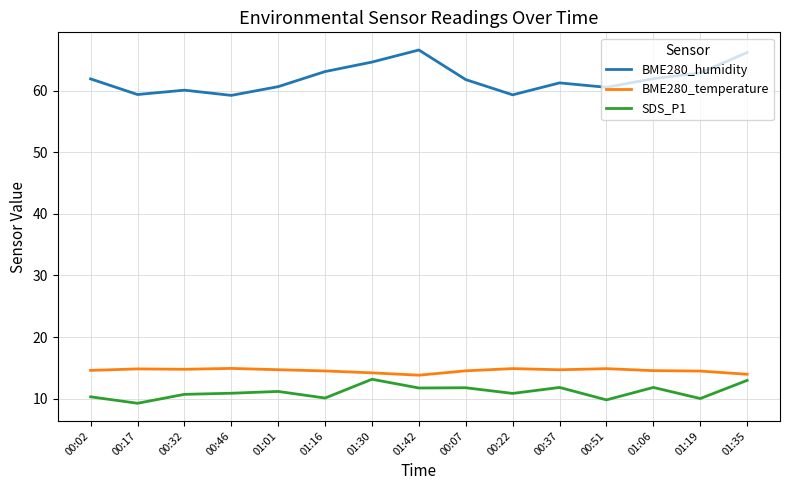

What is the highest value of the BME280_humidity series?

66.6